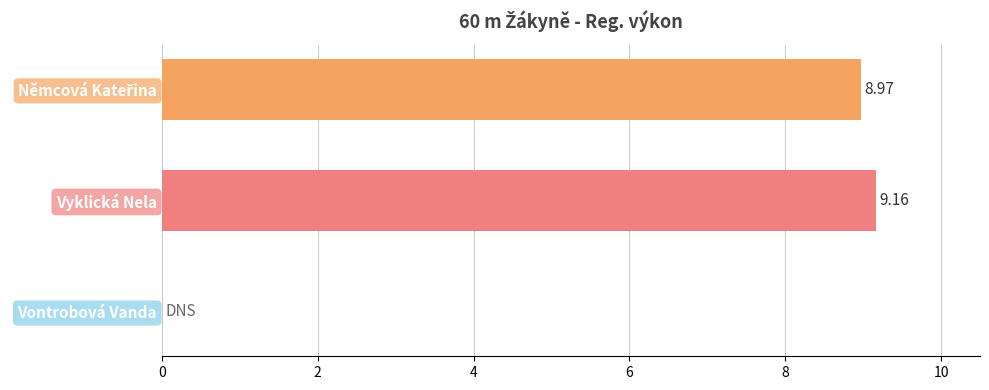

Which label corresponds to the largest value in the chart?

Vyklická Nela